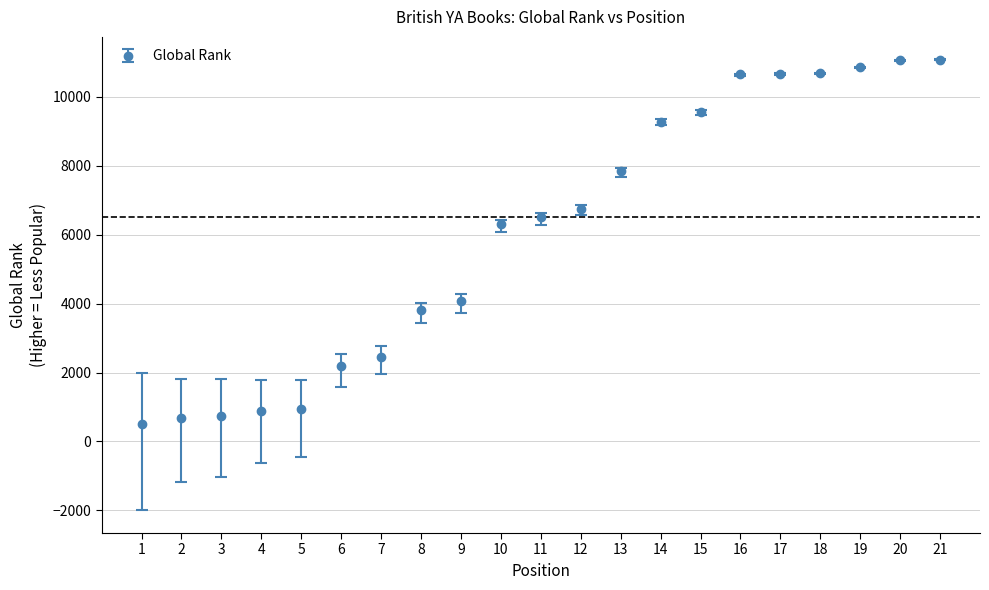

The value at 20 is 11062. True or false?

True